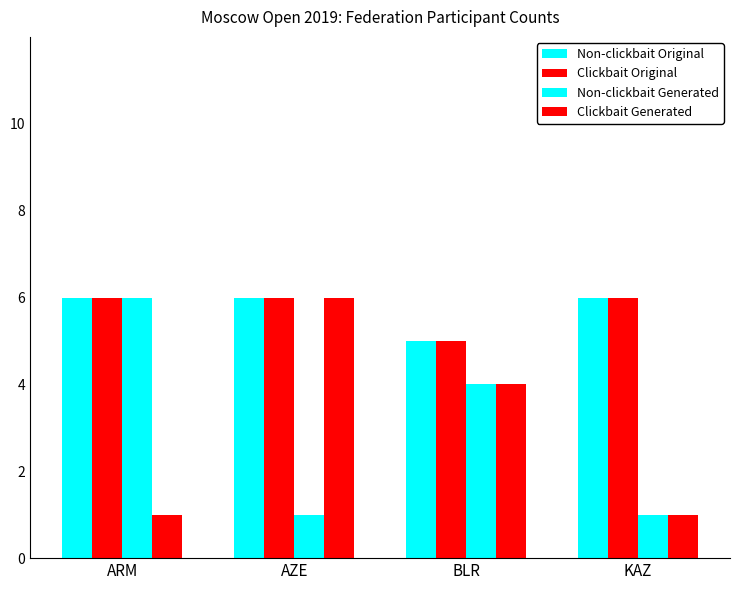

How many distinct data groups are displayed?

4